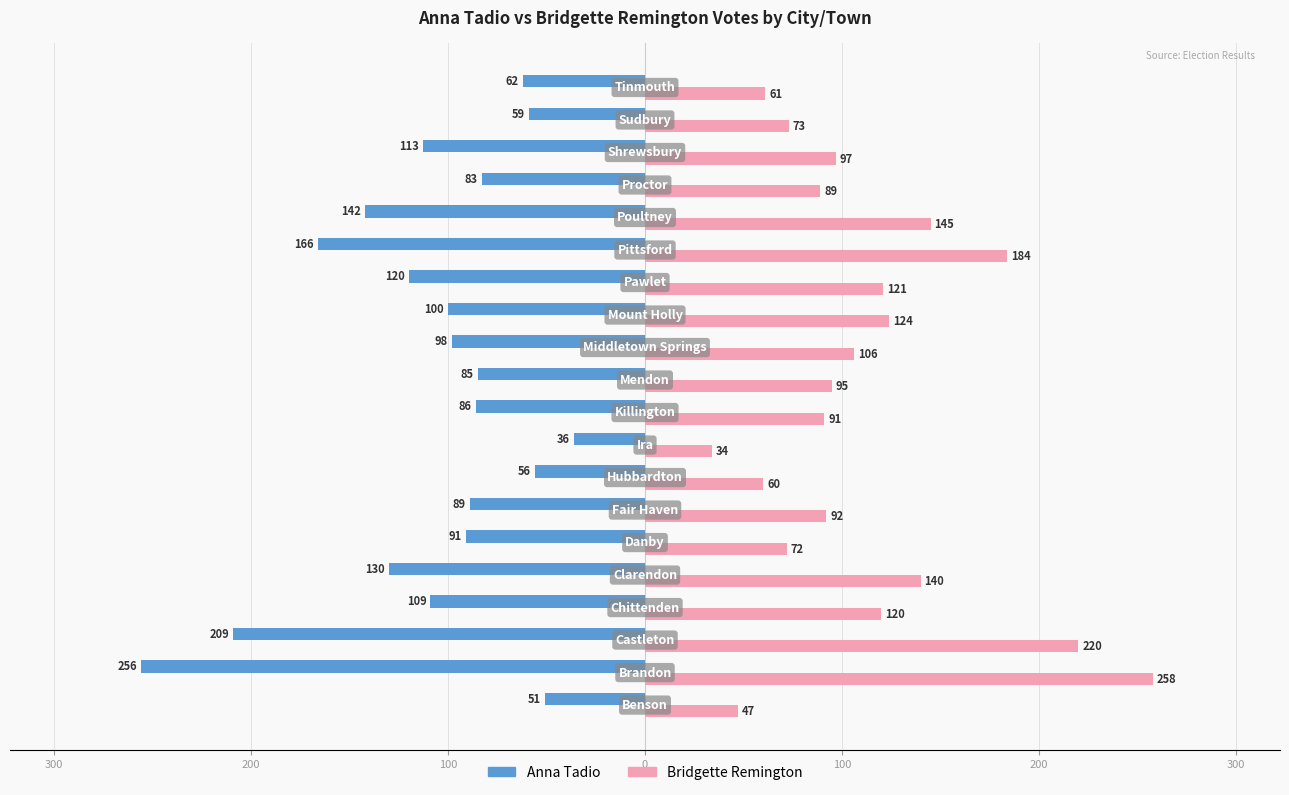

What are all the series names shown in the legend?

Anna Tadio, Bridgette Remington